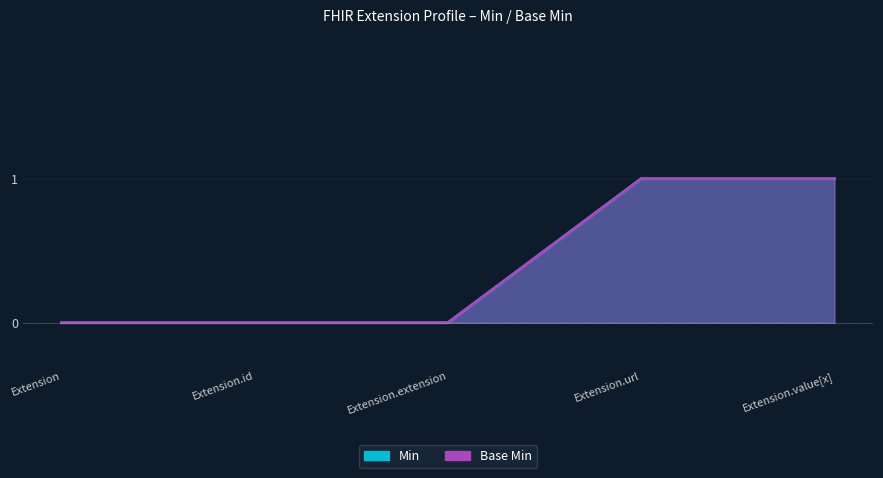

True or false: Base Min has a value of -1 at Extension.extension.

False